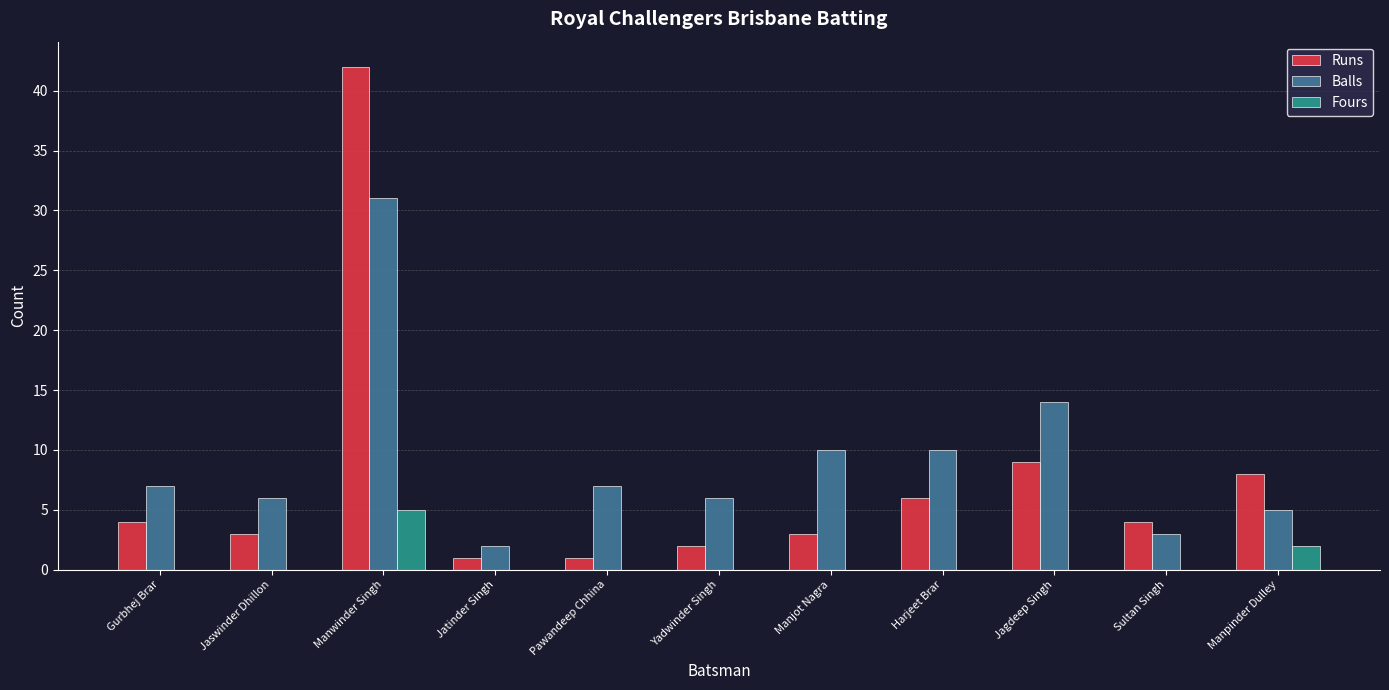

Reading left to right, what are all the values shown in this chart?

Runs: 4	3	42	1	1	2	3	6	9	4	8
Balls: 7	6	31	2	7	6	10	10	14	3	5
Fours: 0	0	5	0	0	0	0	0	0	0	2